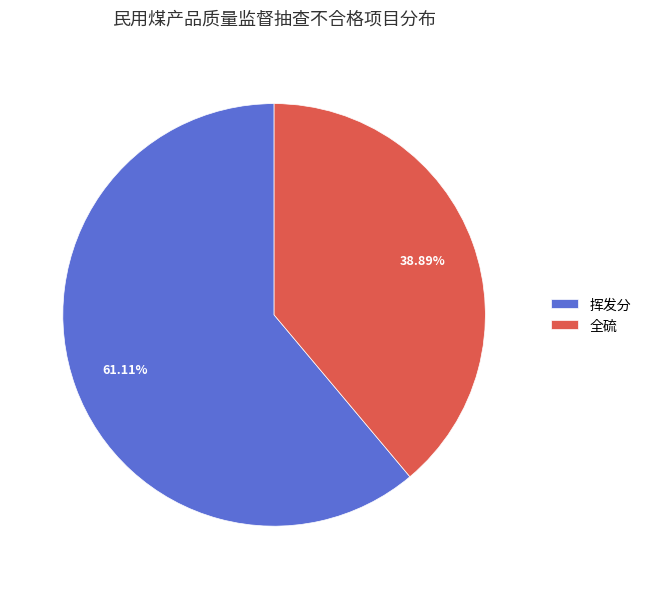

To the nearest percent, what is the difference between the largest and smallest slice percentages?

22%